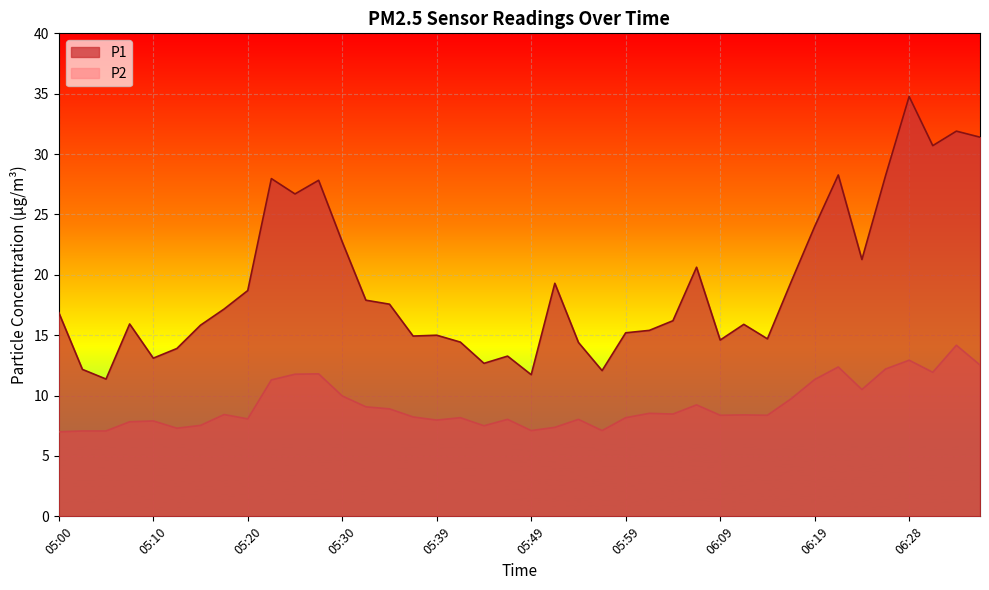

How many series are shown in this chart?

2